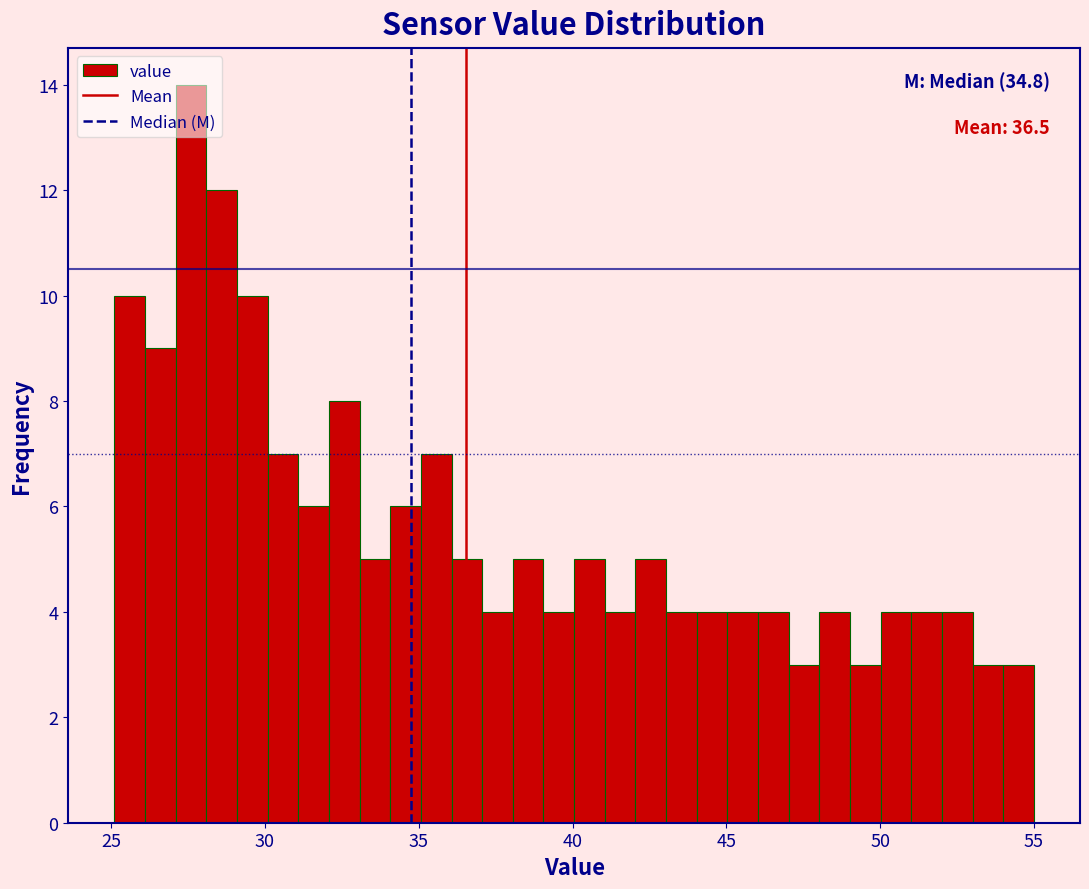

Around what value on the x-axis is the tallest bar? Give the approximate position of its centre, as read against the axis.

27.5